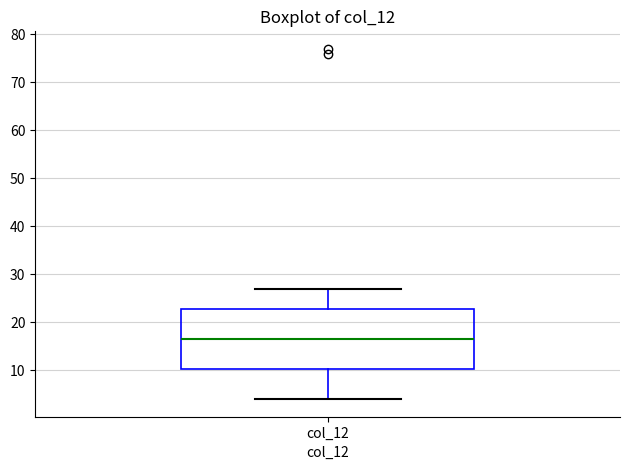

Transcribe this box plot: give where the median line is, the range the box spans, and where the two whiskers end, as read against the y-axis. The values are not printed on the chart, so give them approximately, as read against the axis.

median 17, box 10 to 23, whiskers 4 to 27